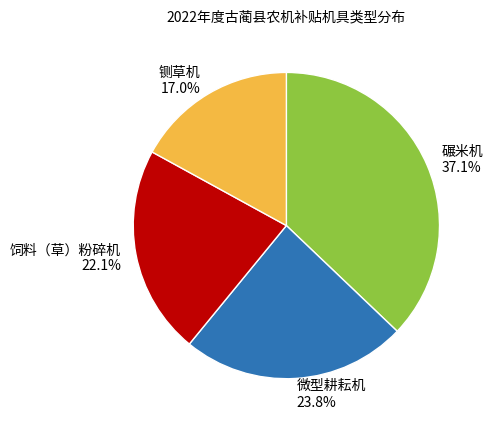

Which slice is the smallest?

铡草机